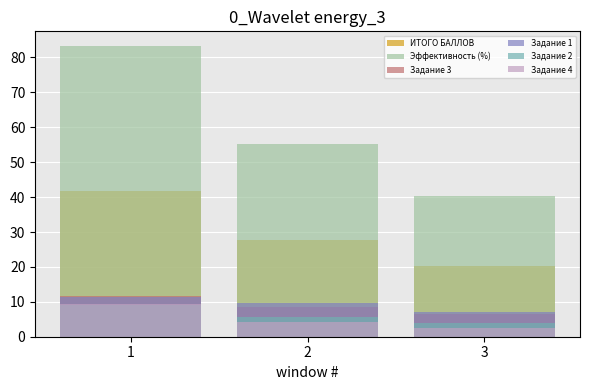

How many series are shown in this chart?

6